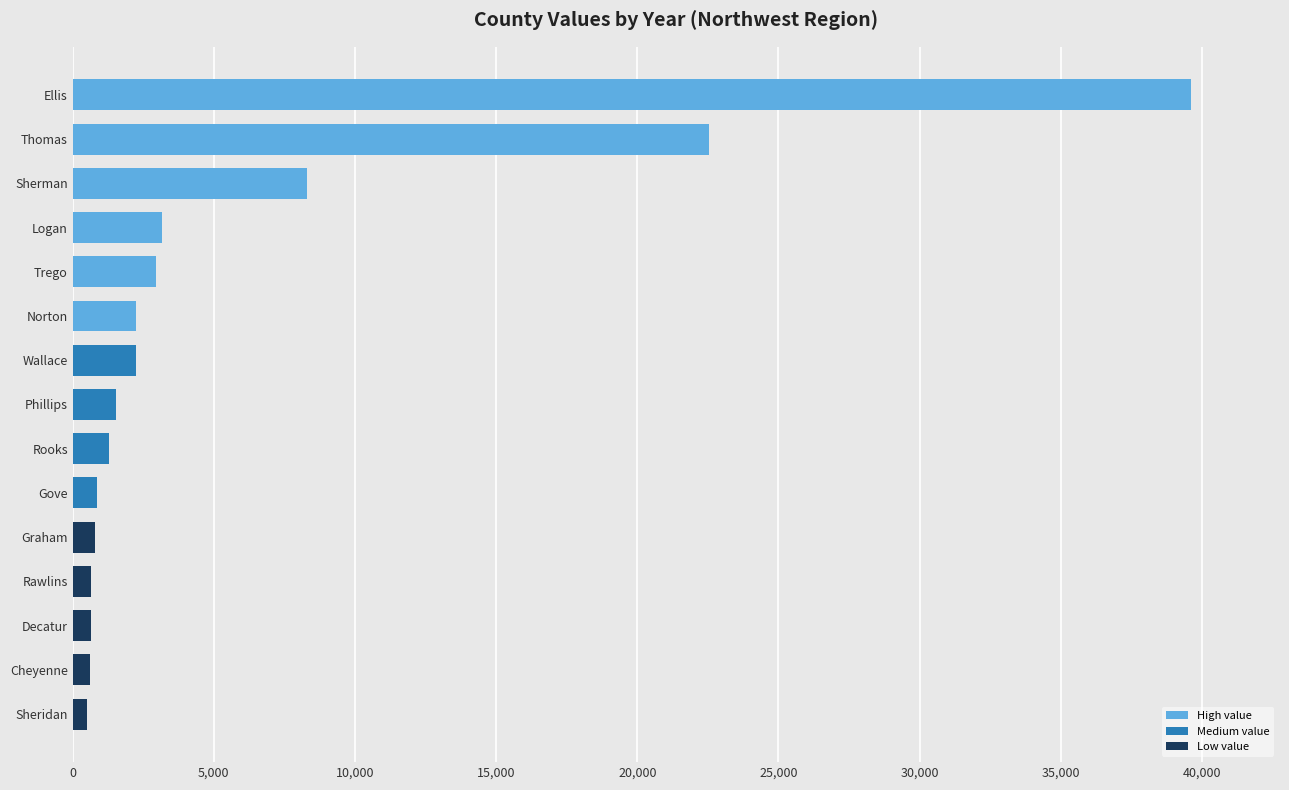

The chart shows a value of 4948.3 at Sherman. True or false?

False